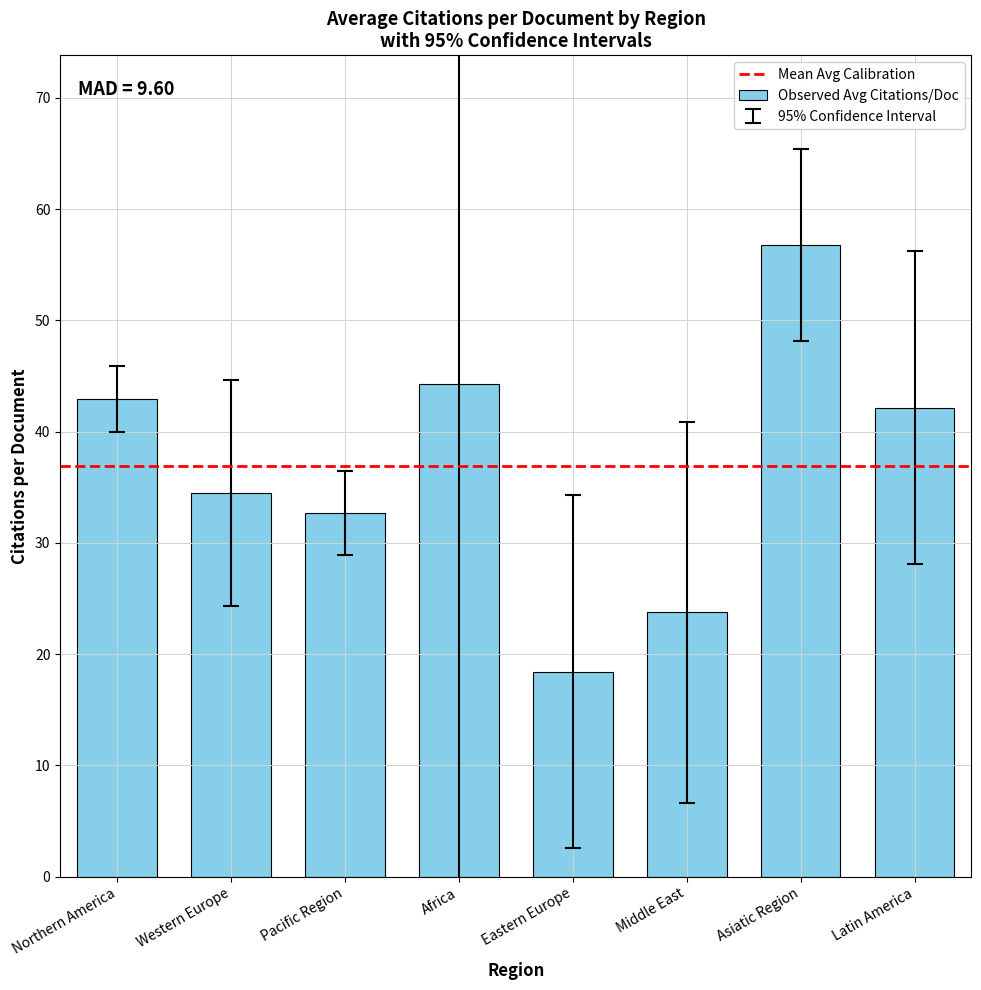

What is the smallest value displayed?

18.4